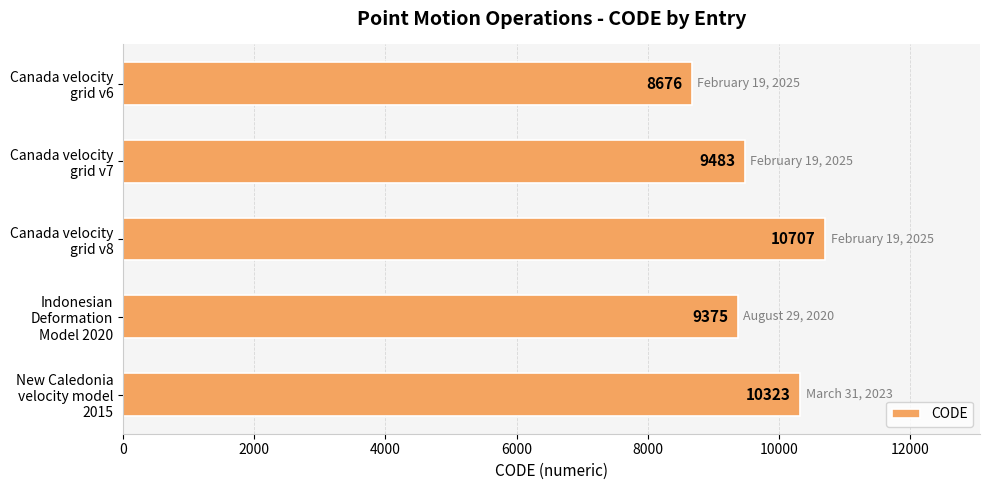

What is the smallest value displayed?

8676